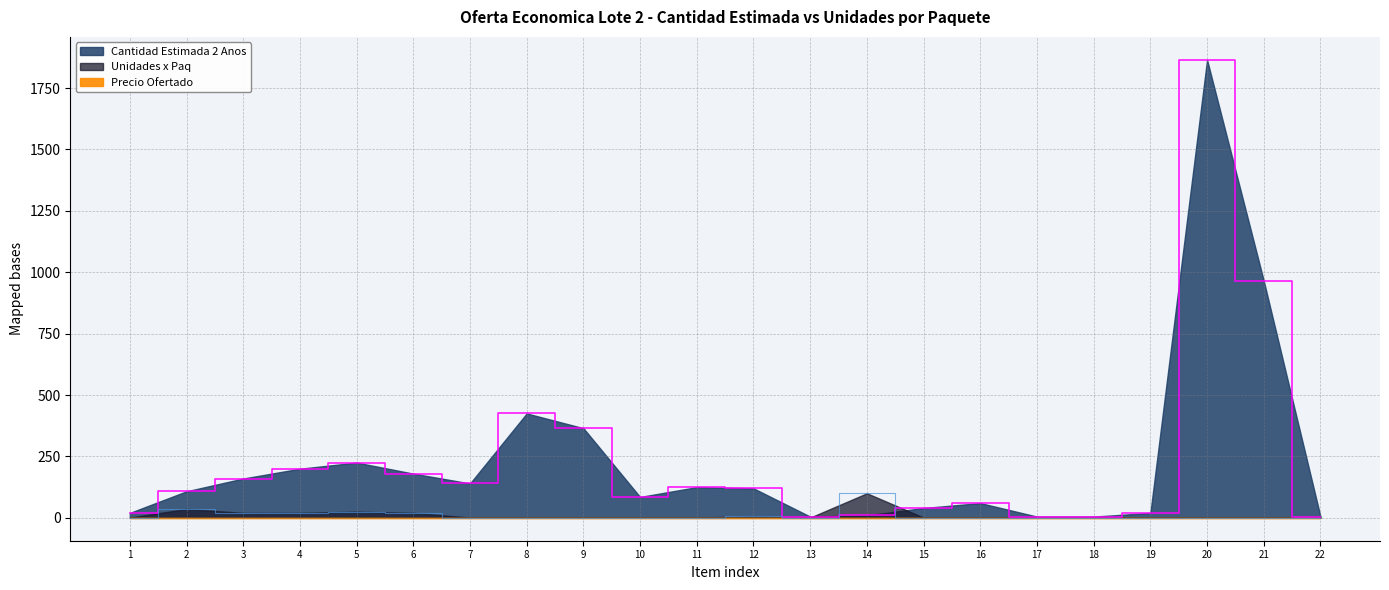

What is the difference between the maximum and minimum values in the Unidades x Paq series?

99